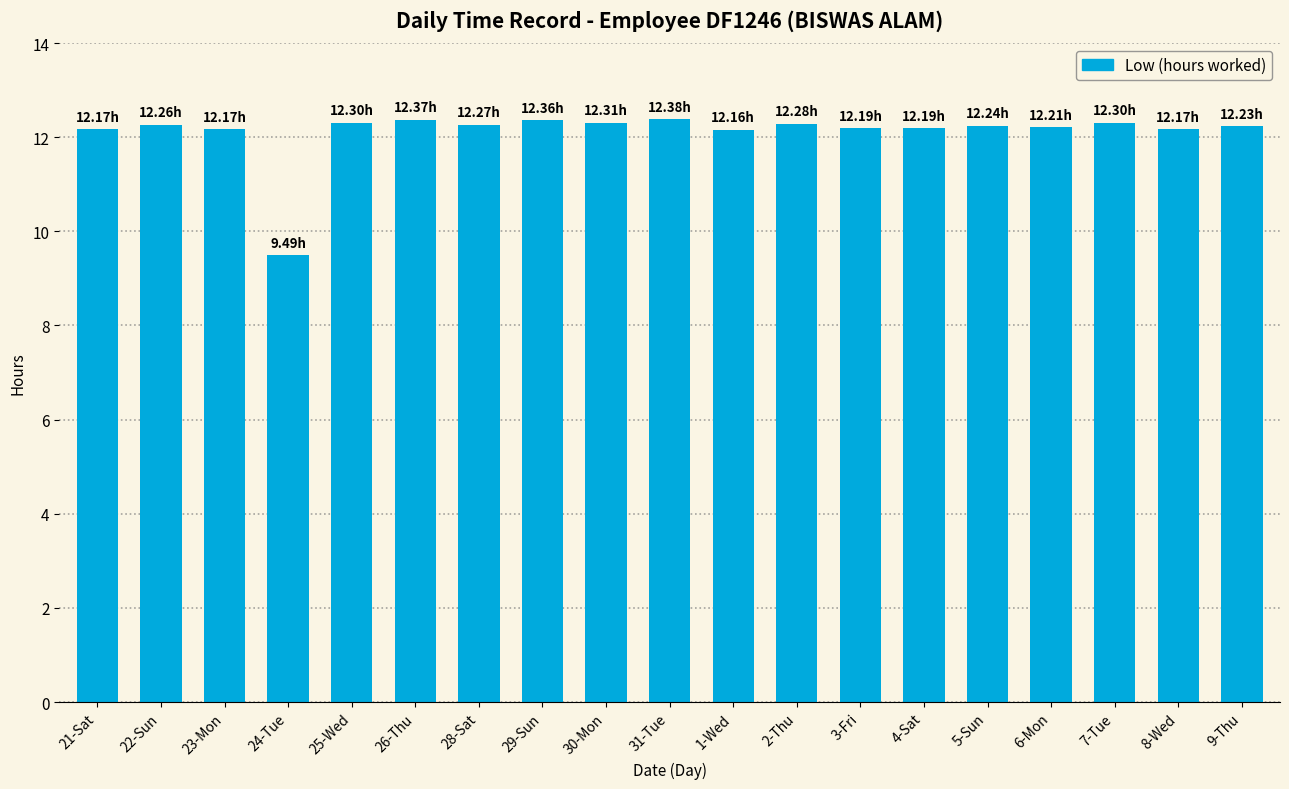

Read the value at 31-Tue.

12.4